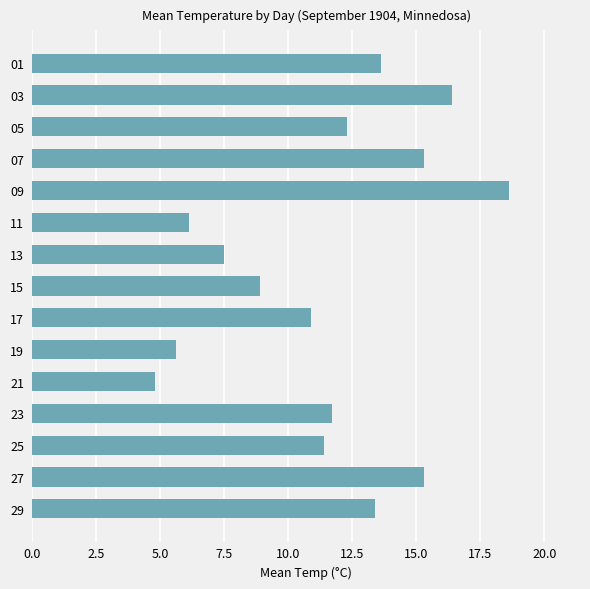

Where is the data nearest to the value 11?

17